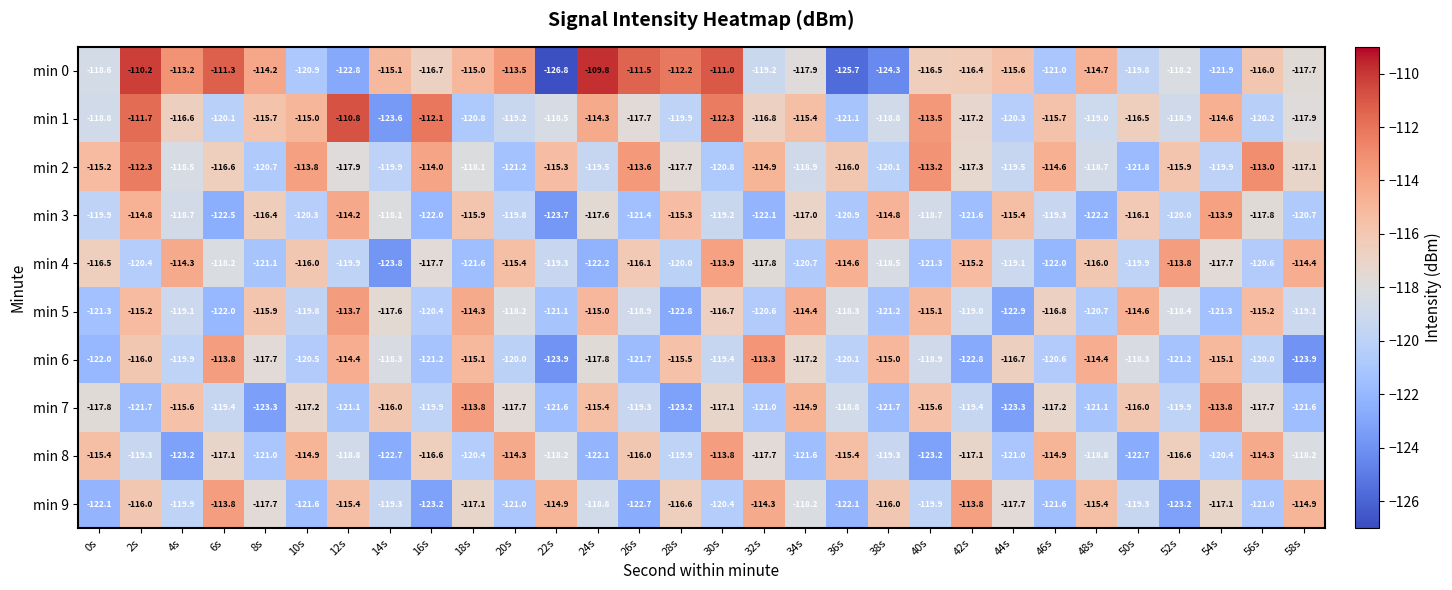

At which label is min 3 closest to -118?

14s